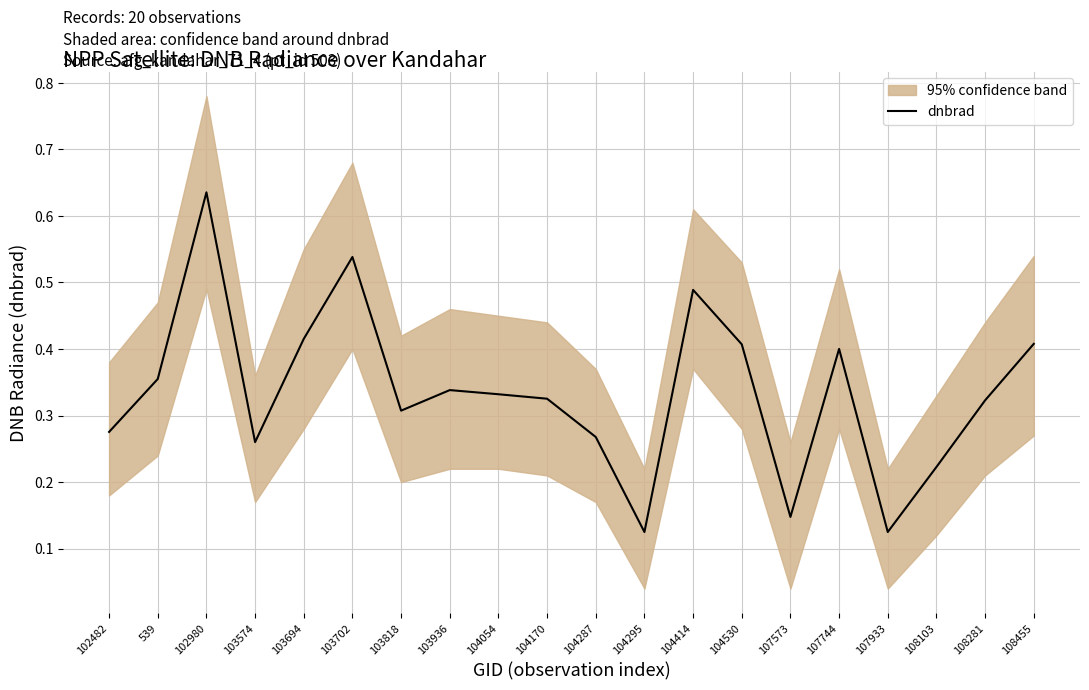

Between 102980 and 104170, which is larger?

102980